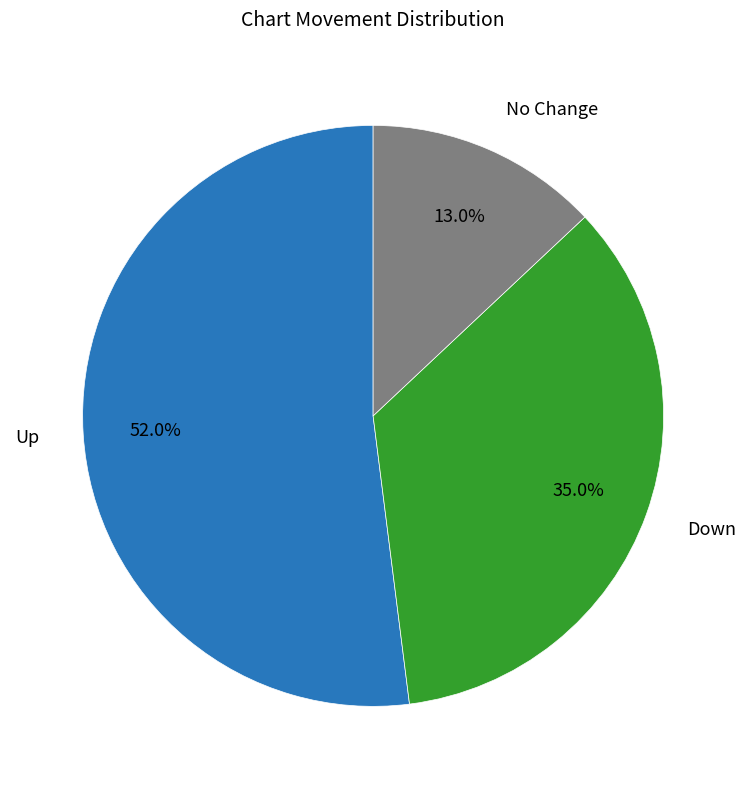

What percentage do Down and Up together represent?

87.0%